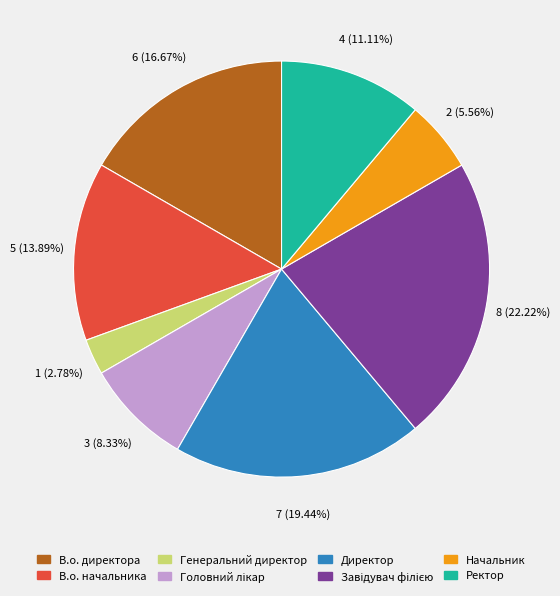

Count the number of slices in the pie.

8